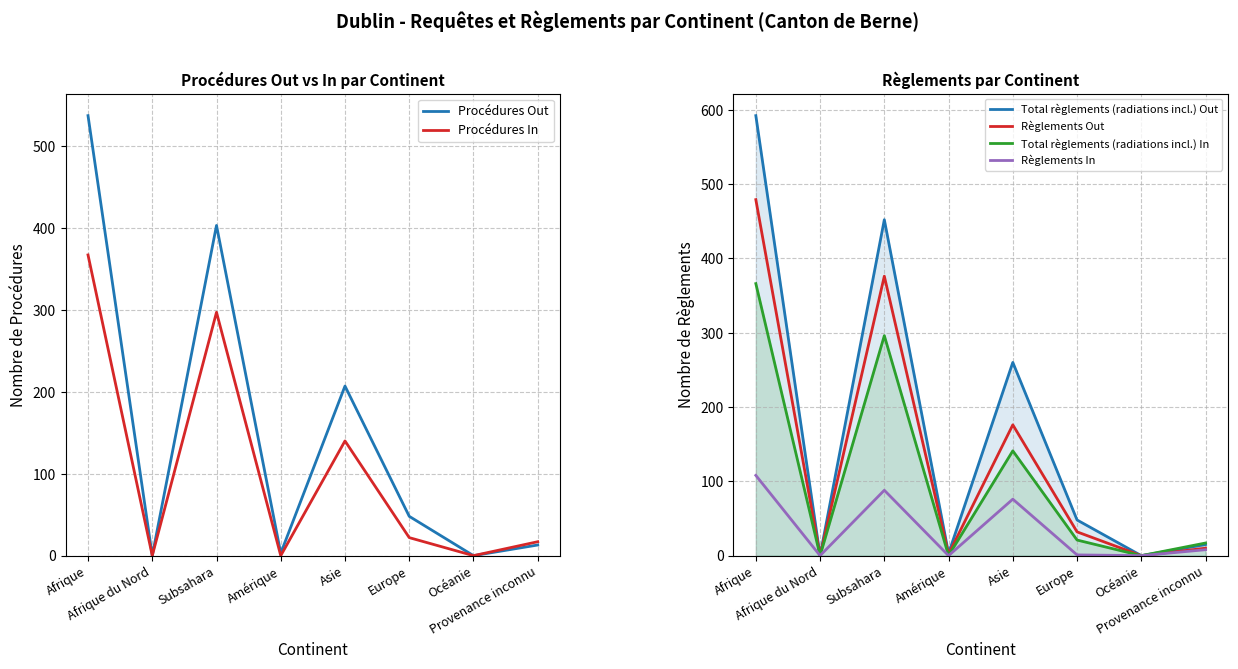

How many lines are shown in the chart?

6